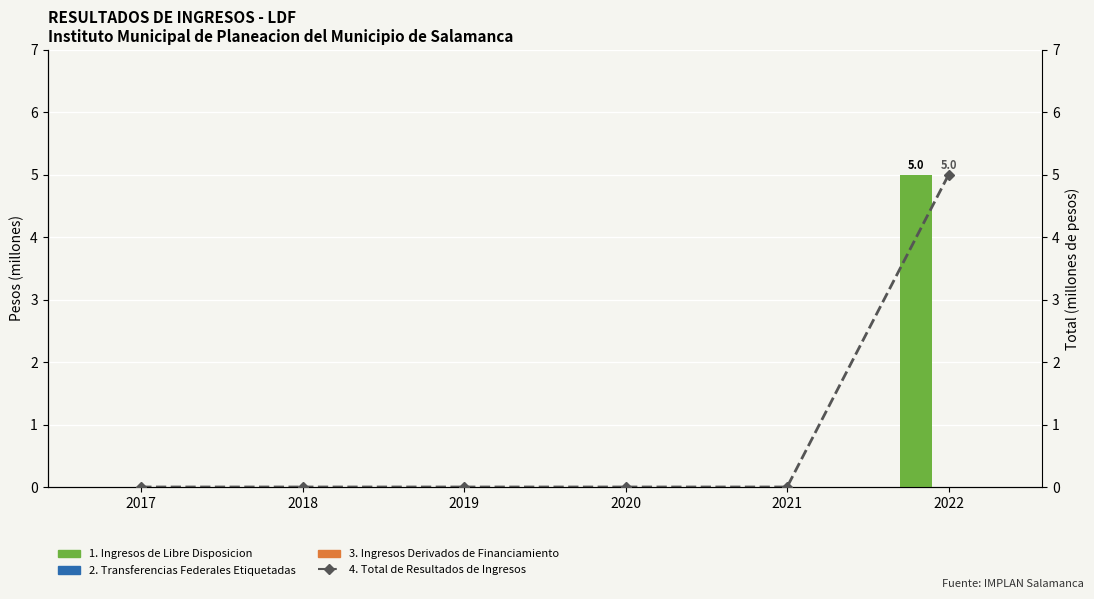

Are the bars grouped side by side (vs. stacked)?

Yes